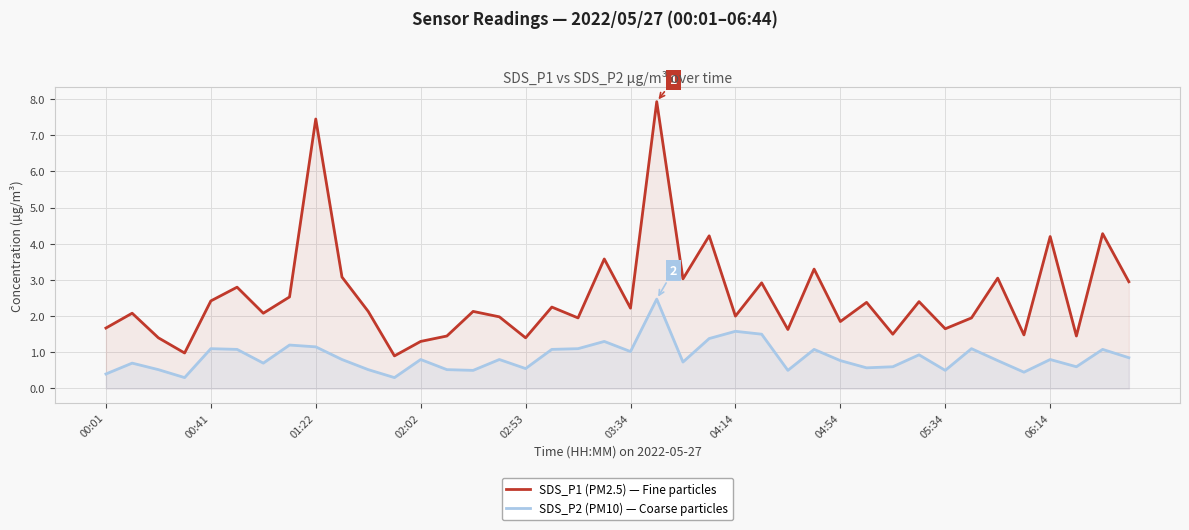

How many interior local peaks does the SDS_P2 (PM10) — Coarse particles series have?

13